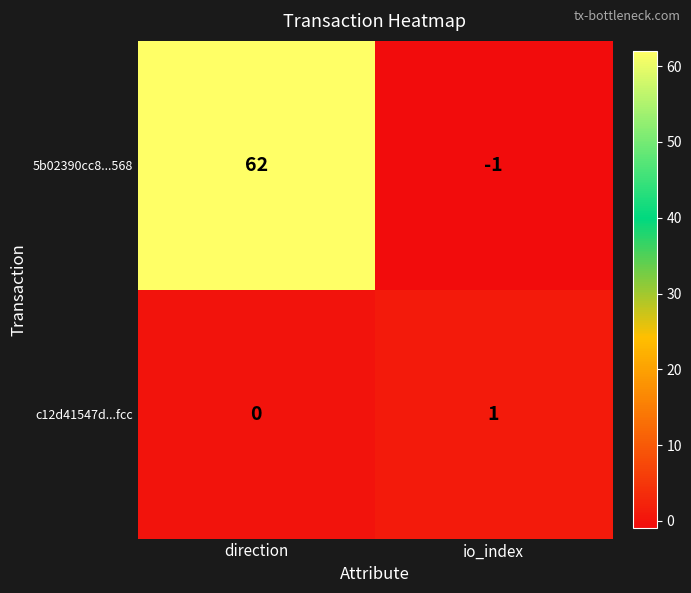

Reading left to right, list all the values displayed in this chart.

5b02390cc8...568: direction=62	io_index=-1
c12d41547d...fcc: direction=0	io_index=1